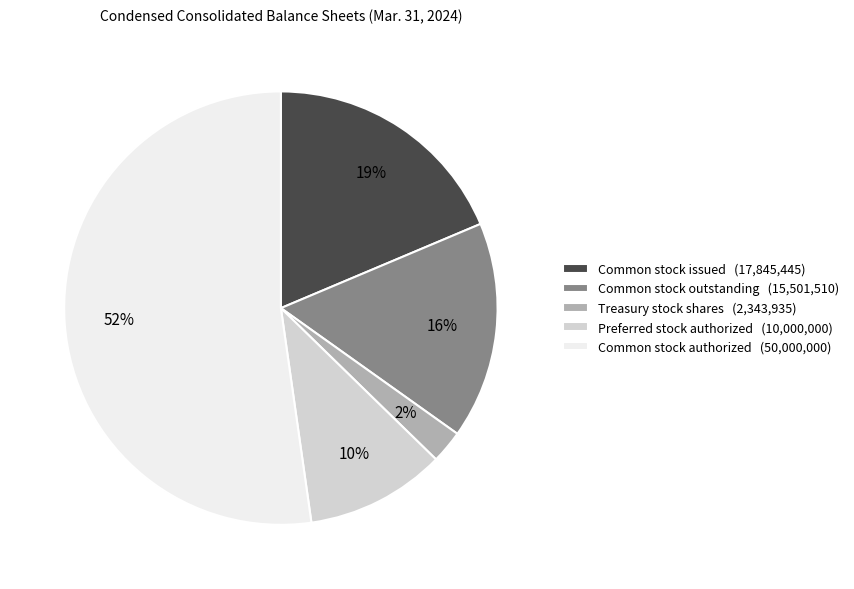

To the nearest percent, what percentage of the pie is Preferred stock authorized?

10%